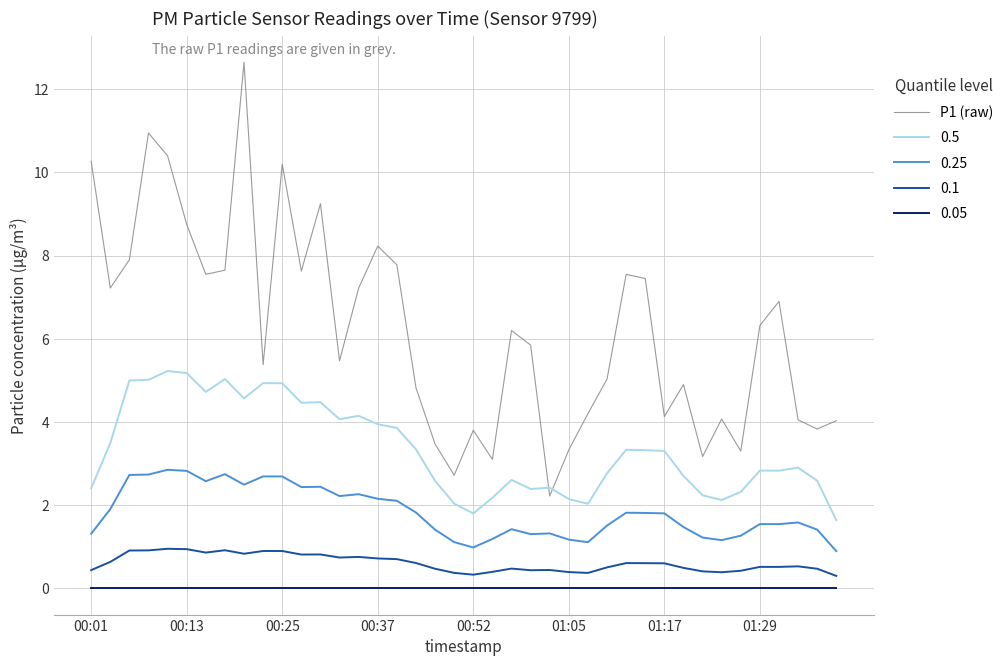

Which series has the widest spread of values?

P1 (raw)